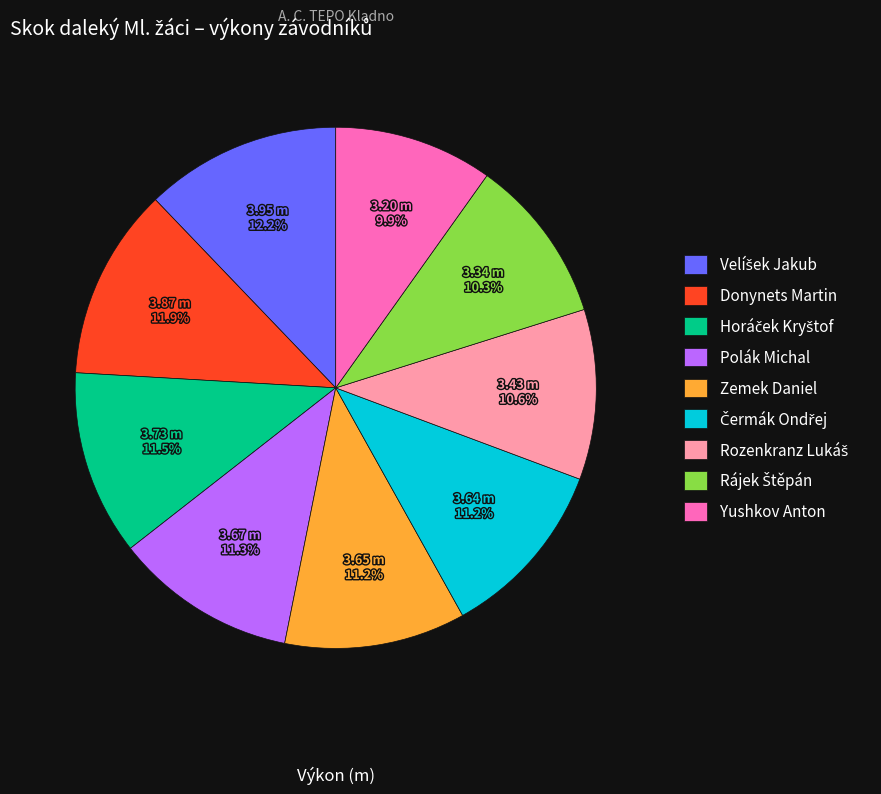

What is the ratio of the value at Zemek Daniel to the value at Yushkov Anton?

1.1